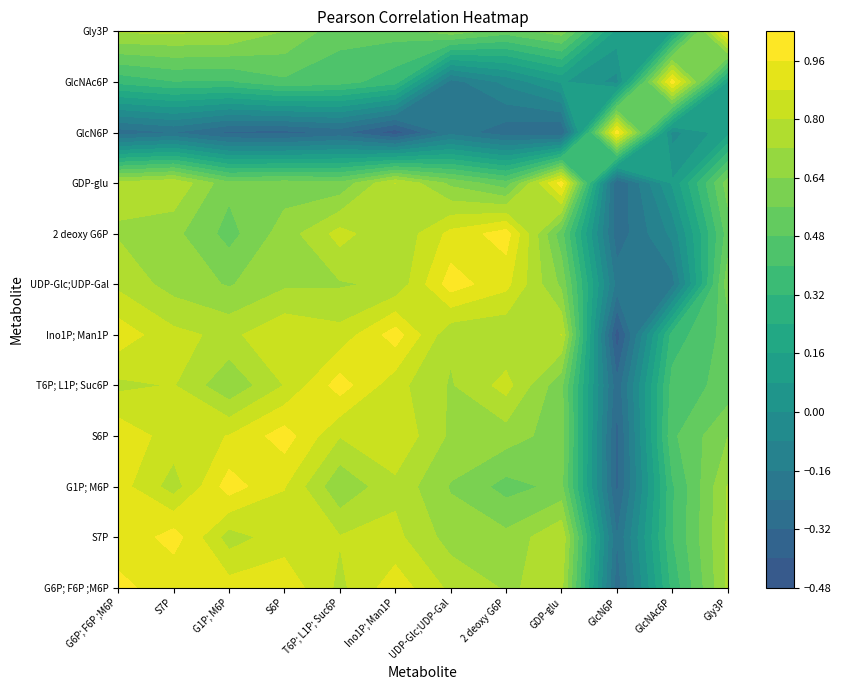

How many values in the 2 deoxy G6P series are below 0?

2